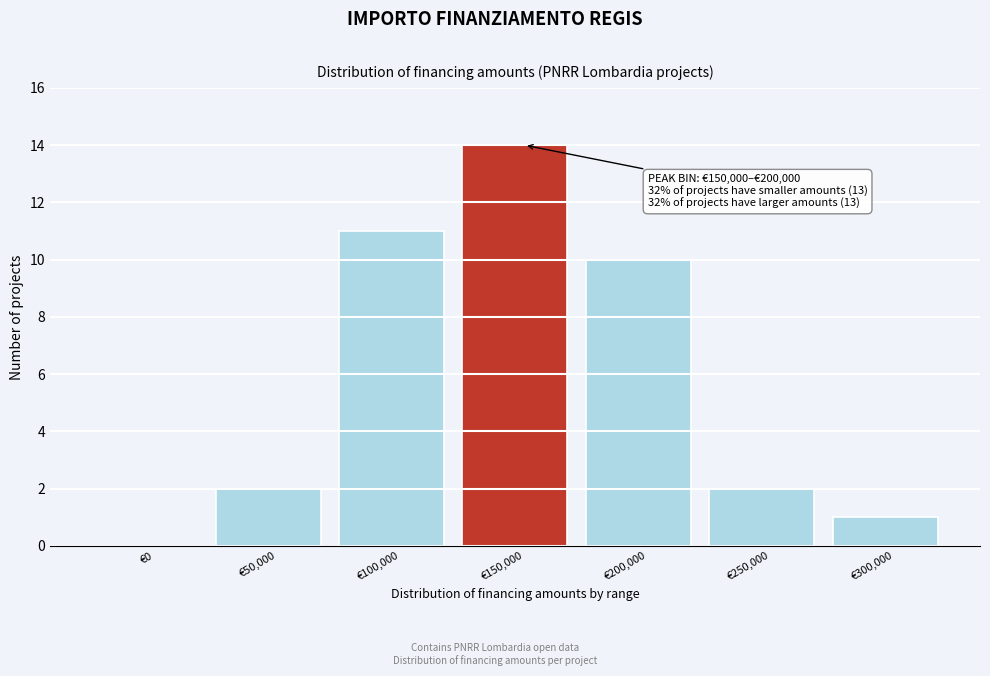

Reading right to left, what are all the values shown in this chart?

€300,000=1	€250,000=2	€200,000=10	€150,000=14	€100,000=11	€50,000=2	€0=0